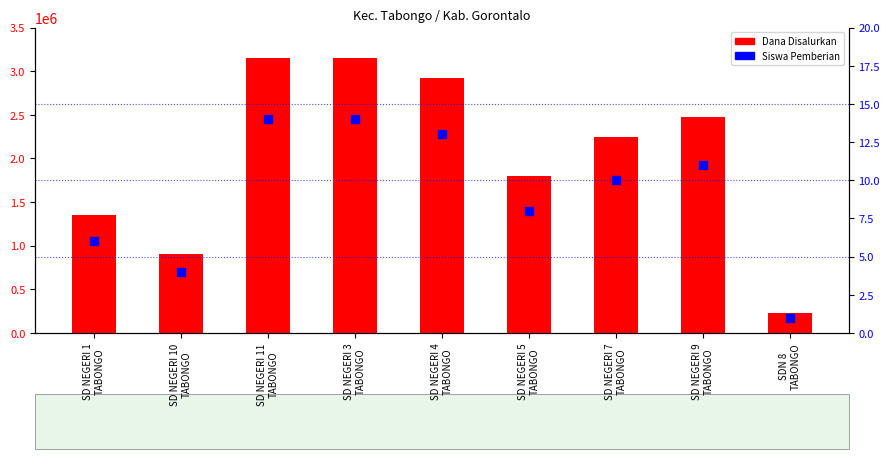

At how many categories does at least one series exceed 1974991?

5